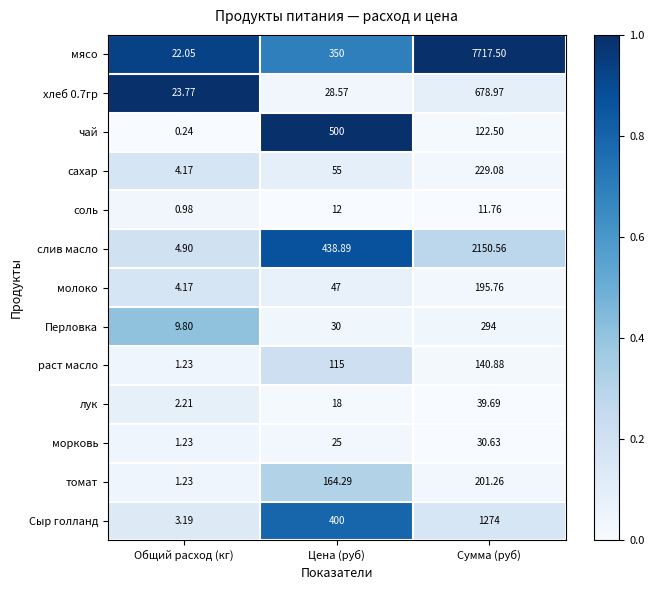

What is the spread (max minus min) of values at Общий расход (кг)?

23.5